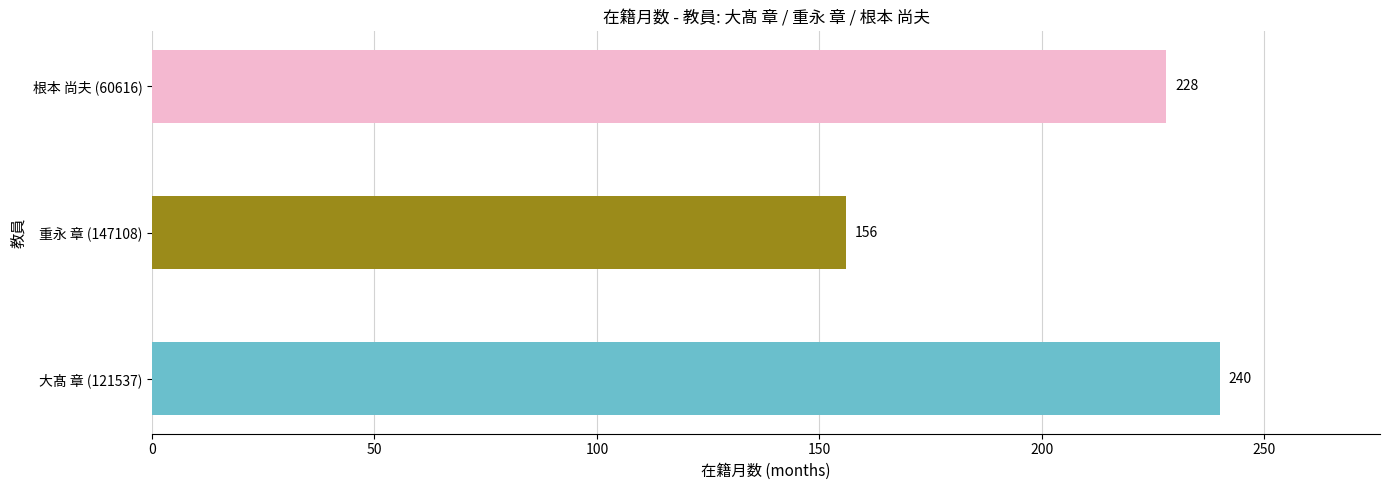

Reading bottom to top, transcribe all the data shown in this chart.

大髙 章 (121537)=240	重永 章 (147108)=156	根本 尚夫 (60616)=228